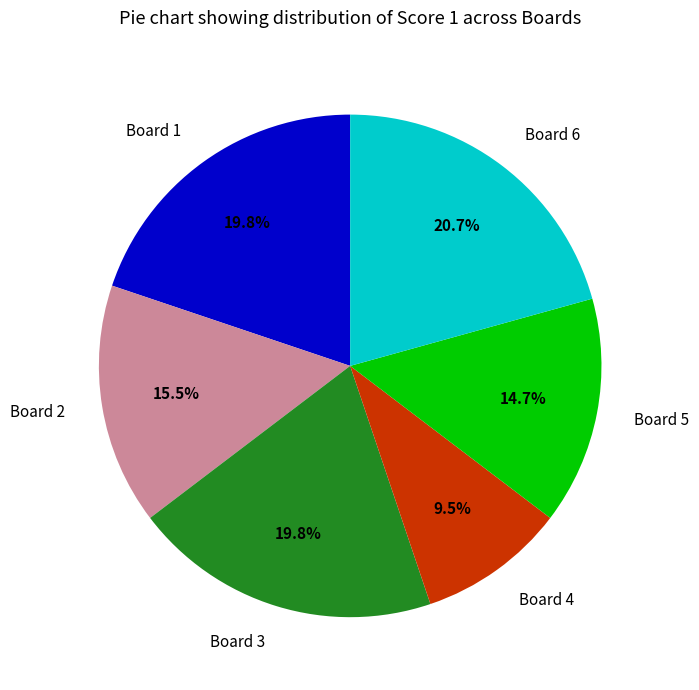

To the nearest percent, what is the difference between the largest and smallest slice percentages?

11%